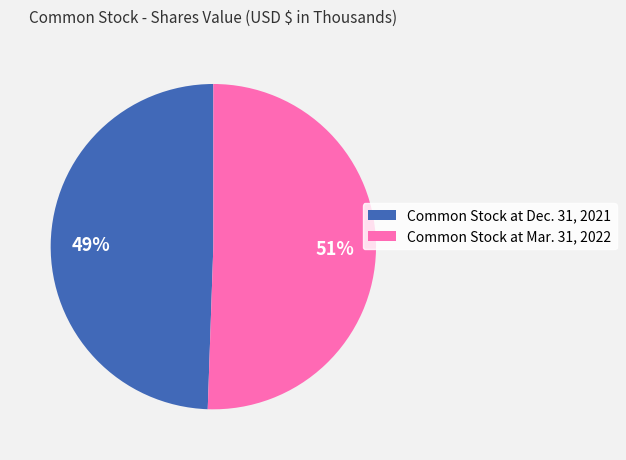

Approximately how many times larger is the value at Common Stock at Dec. 31, 2021 compared to Common Stock at Mar. 31, 2022?

1.0